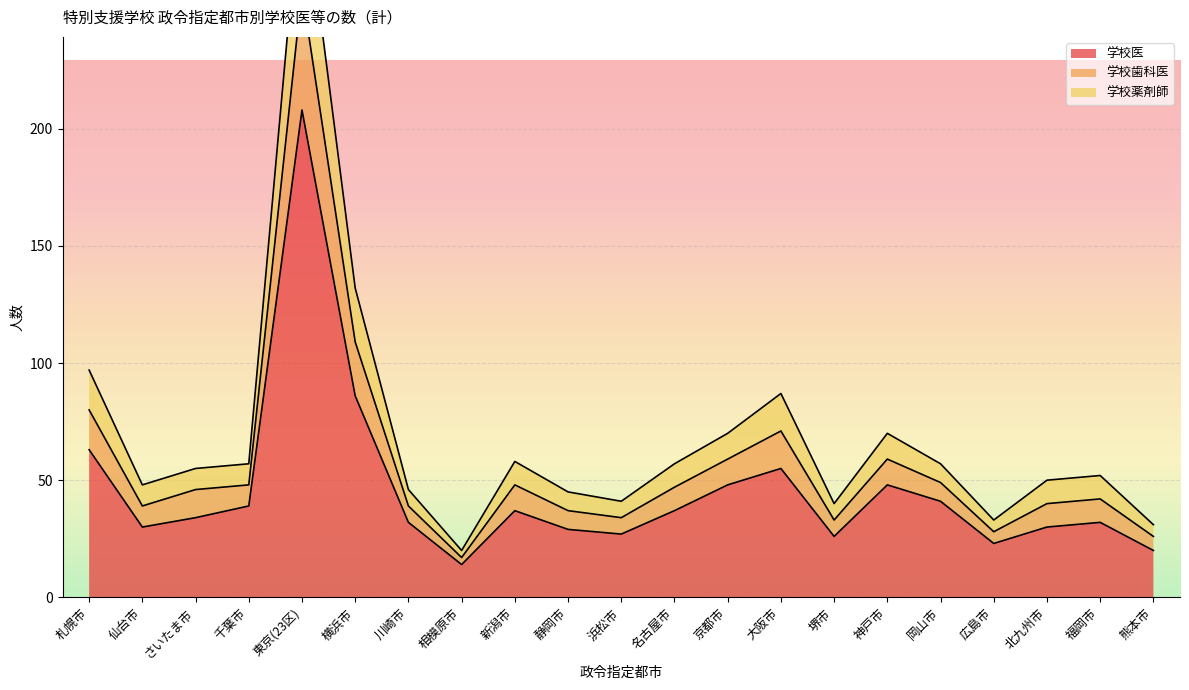

At which label is 学校医 closest to 111?

横浜市